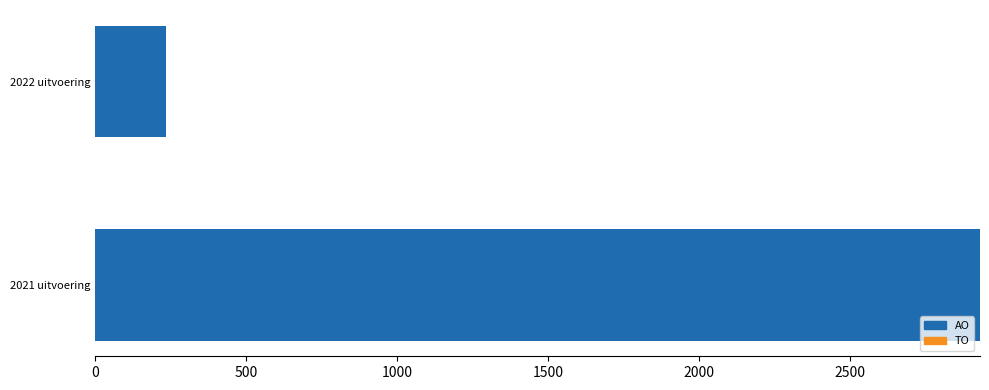

The value at 2022 uitvoering is 235. True or false?

True